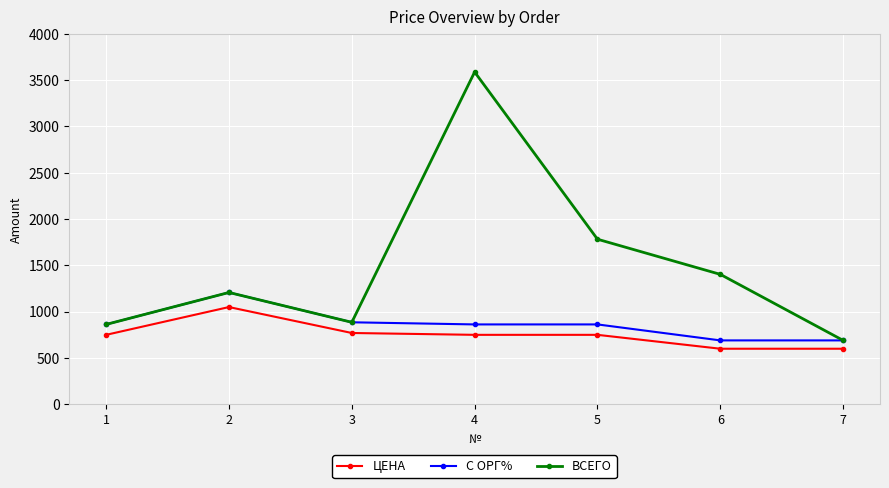

What is the difference between the second highest and second lowest values in the ЦЕНА series?

170.0